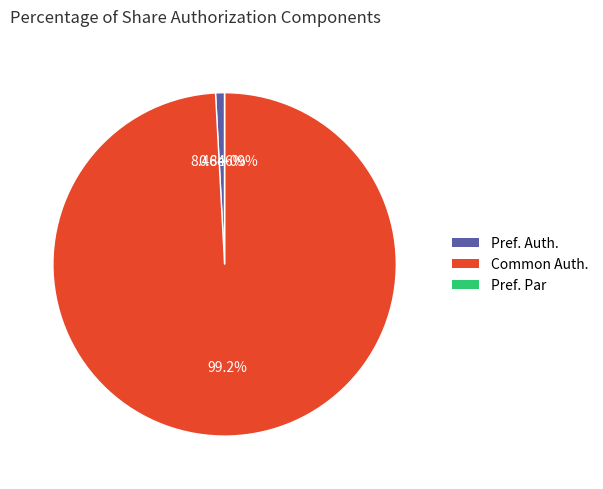

How many slices are in this pie chart?

3